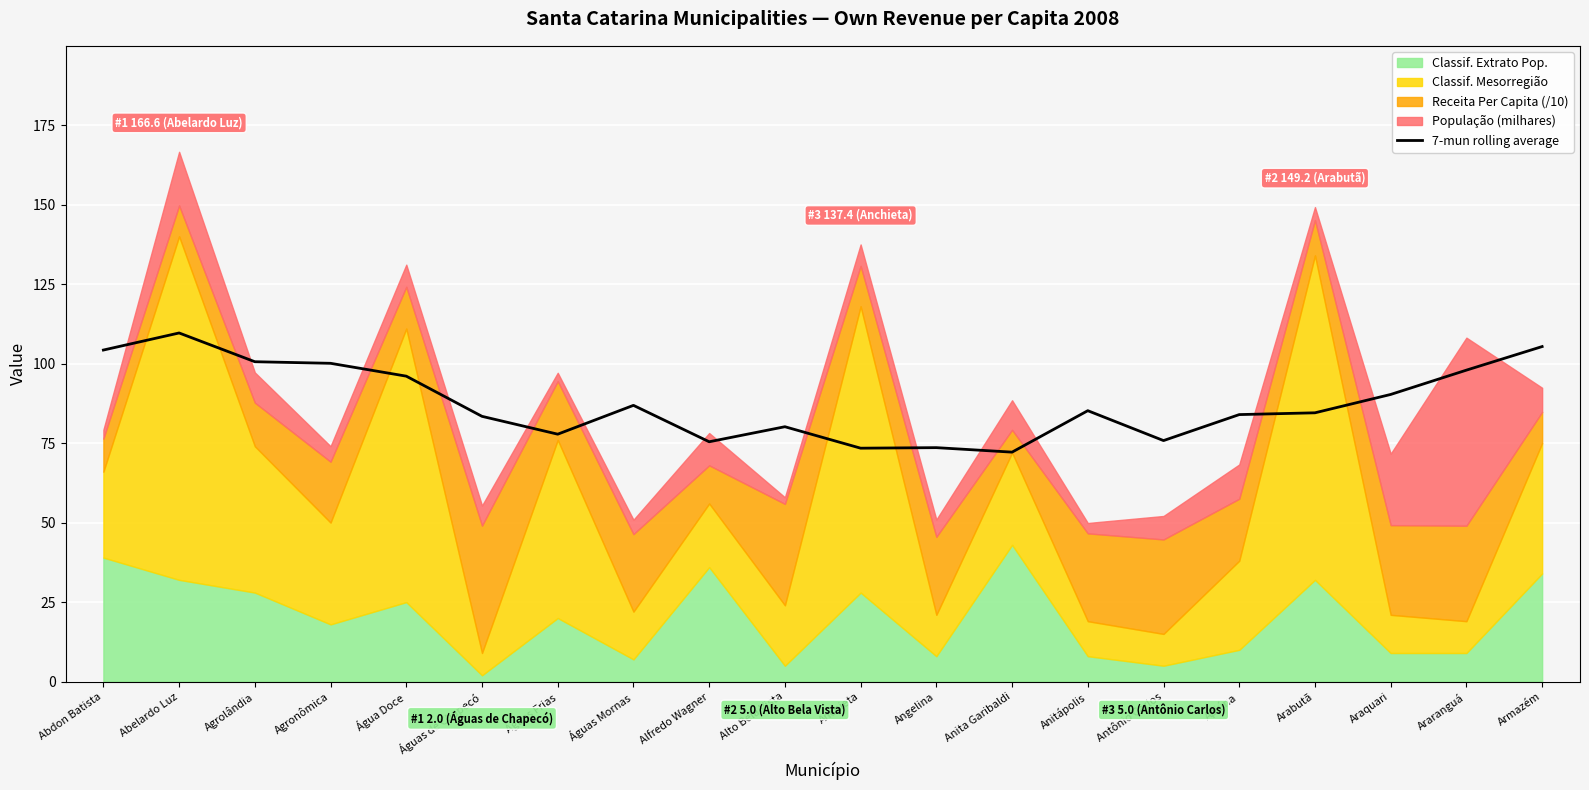

True or false: 7-mun rolling average has a value of 75.4 at Alfredo Wagner.

True